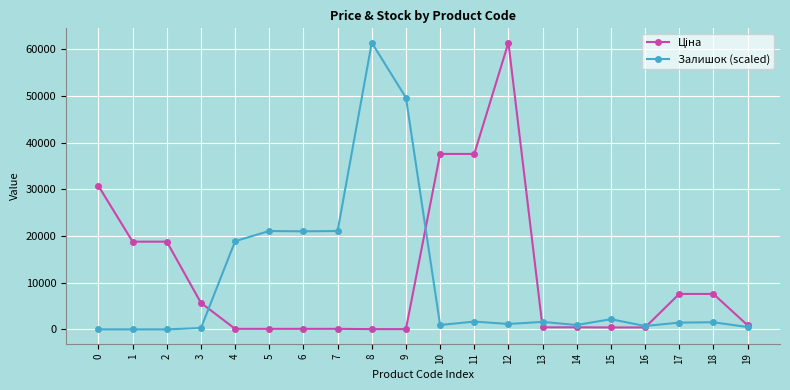

True or false: Залишок (scaled) has more than 2 points higher than both neighbors.

True